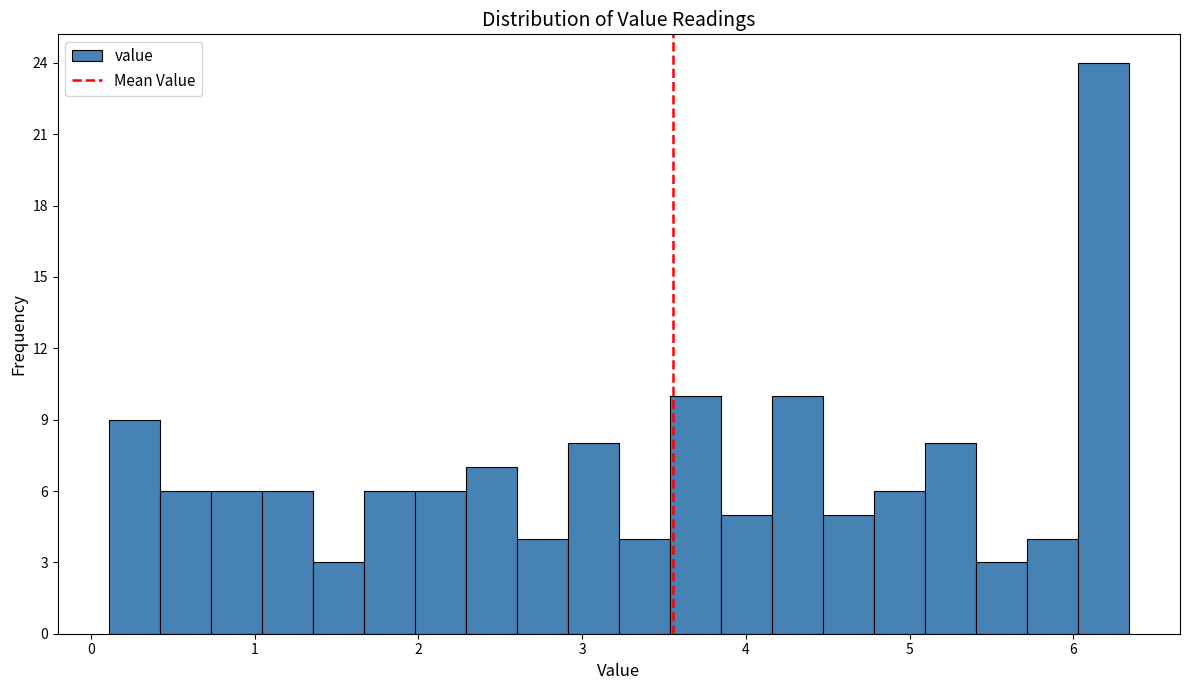

Around what value on the x-axis is the tallest bar? Give the approximate position of its centre, as read against the axis.

6.2